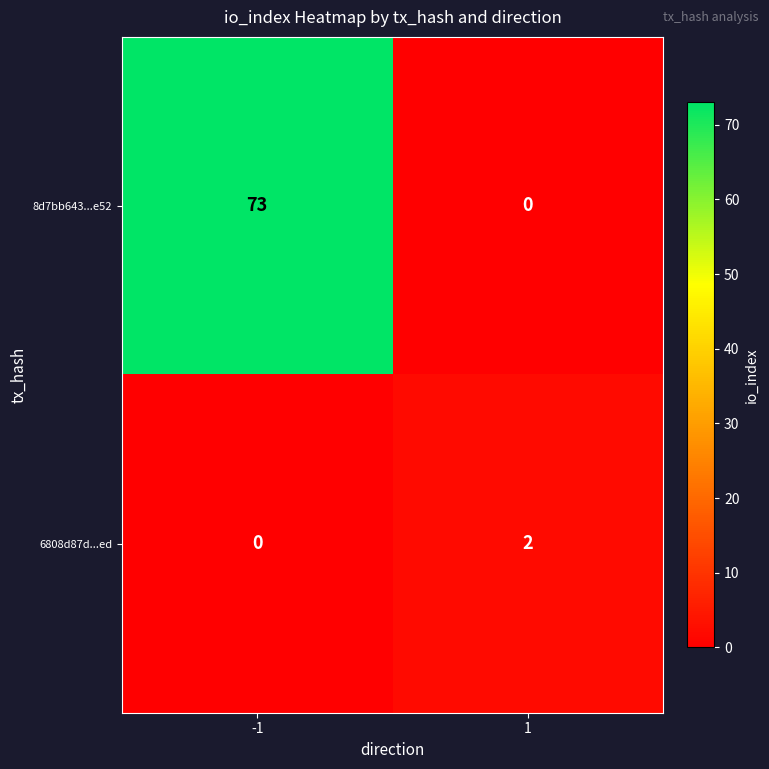

What is the greatest value displayed?

73